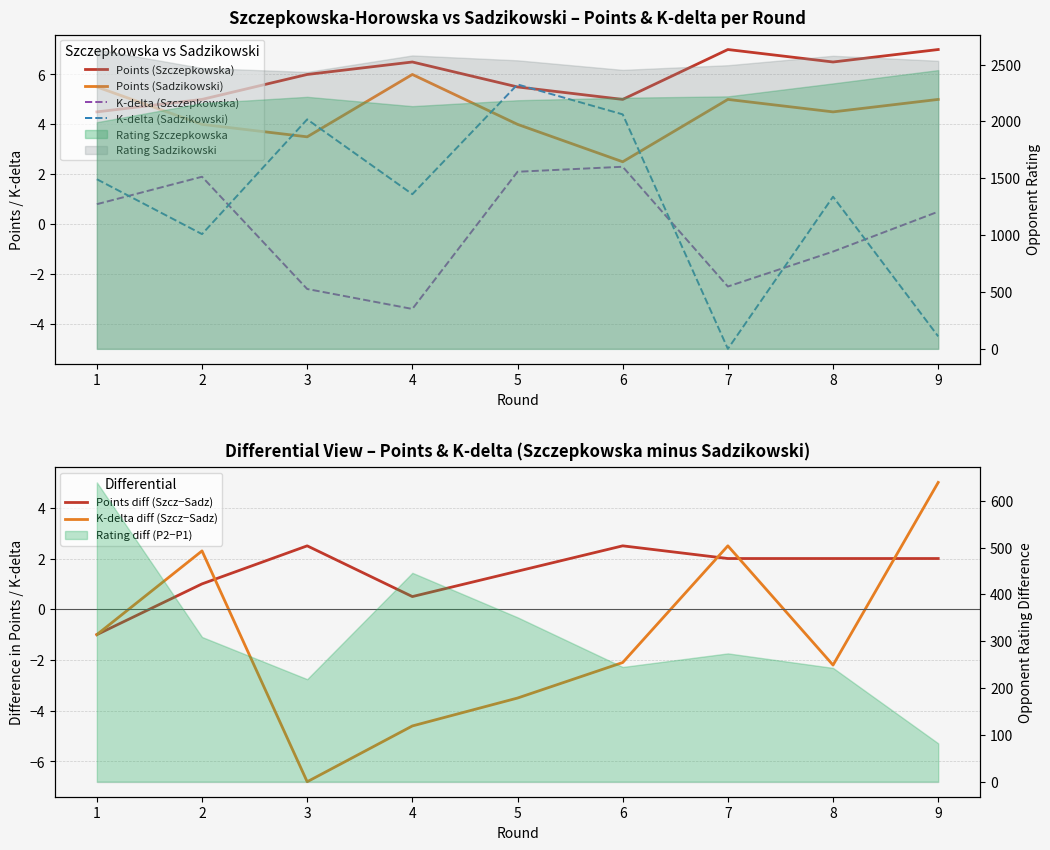

Where does the Points (Szczepkowska) series first go above 6?

4